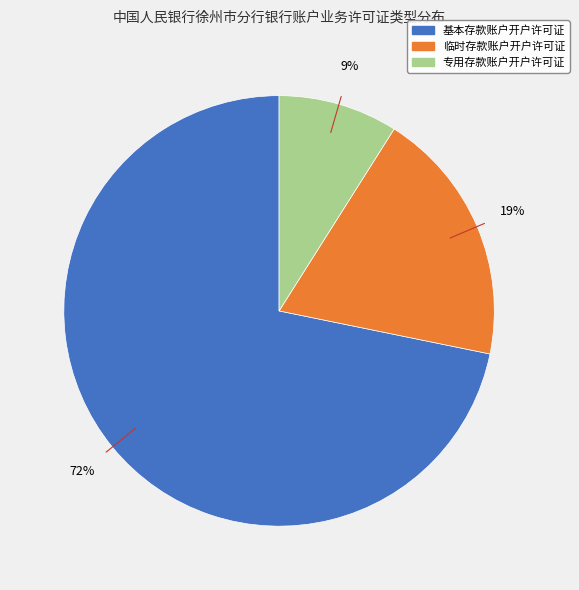

Which slice is the smallest?

专用存款账户开户许可证